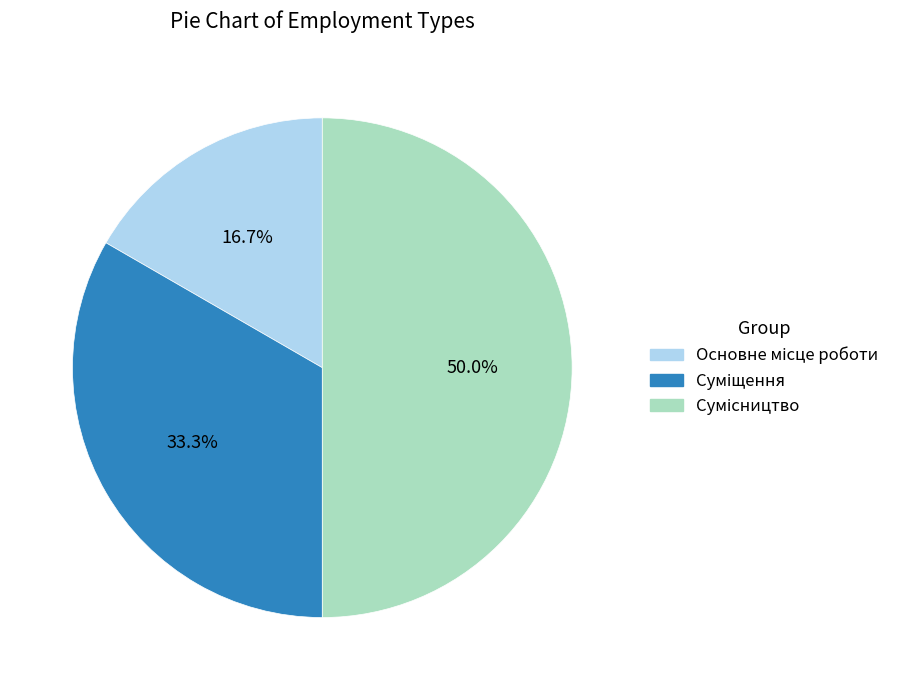

Rank the categories by value from lowest to highest.

Основне місце роботи, Суміщення, Сумісництво